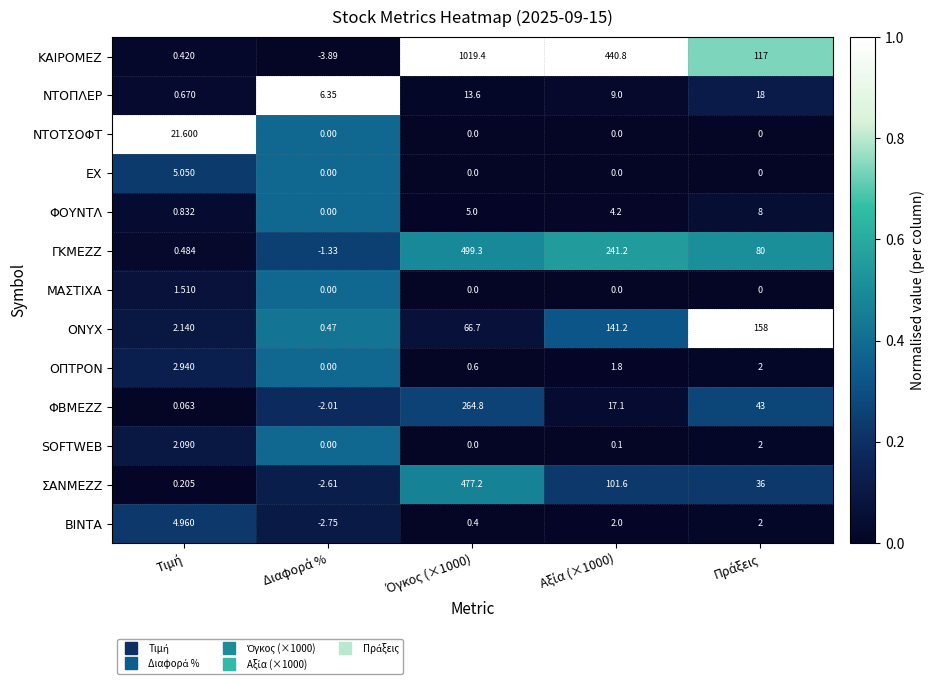

Which series has the largest total across all categories?

ΚΑΙΡΟΜΕΖ